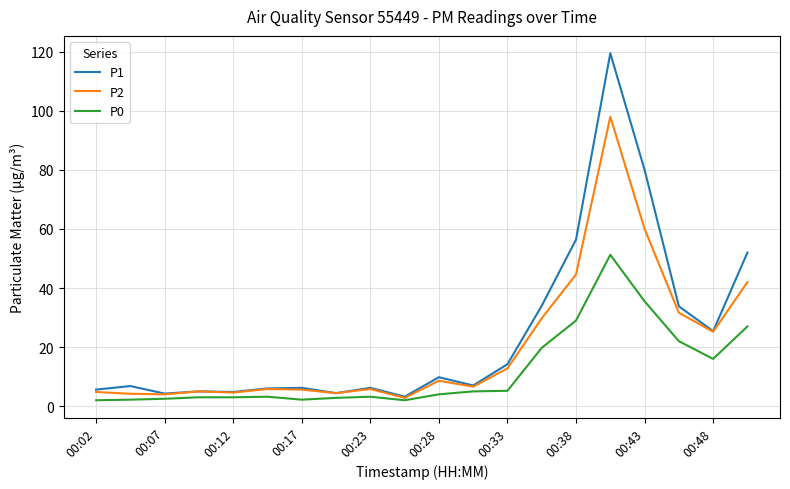

Which series has the widest spread of values?

P1